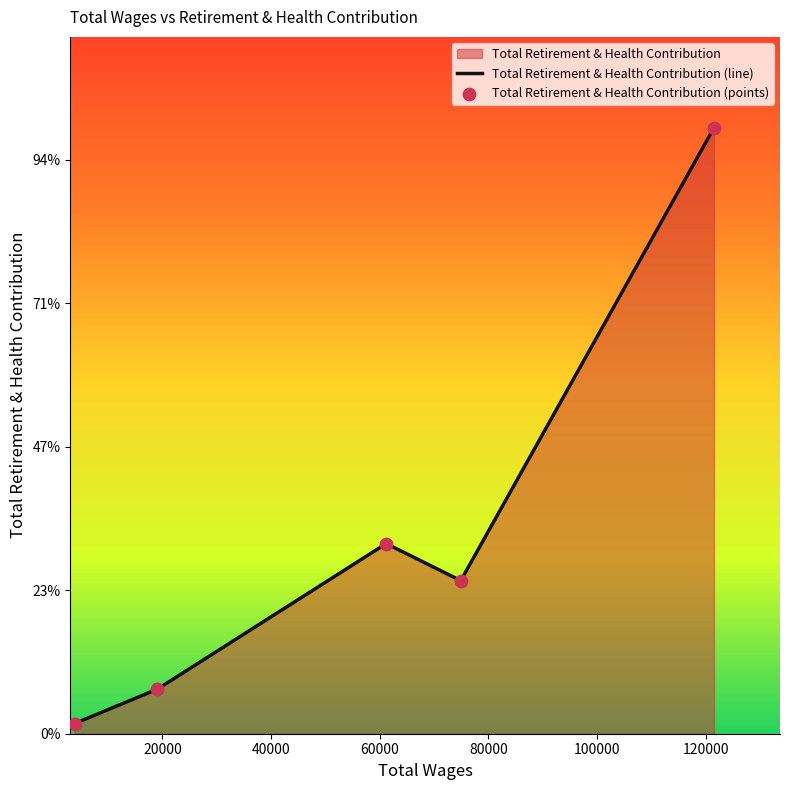

Which series has the largest total across all categories?

Total Retirement & Health Contribution (line)